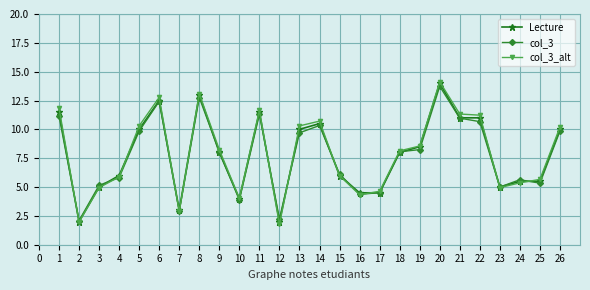

What is the maximum value shown in the chart?

14.1